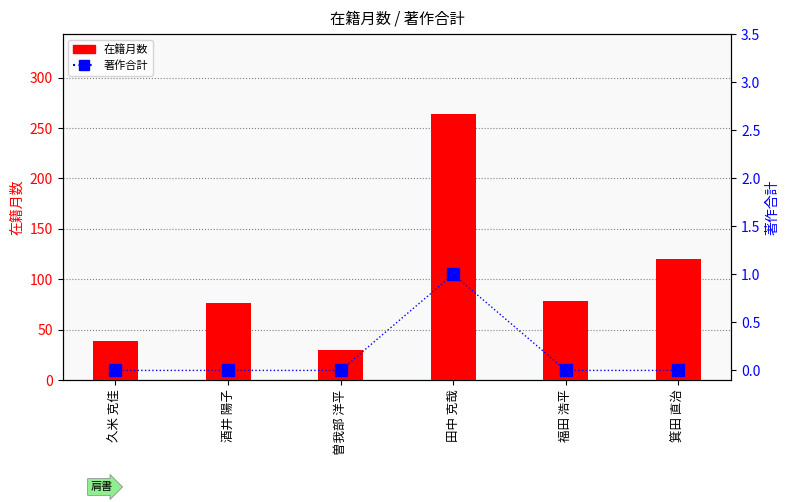

Rank the series by their average value, from highest to lowest.

在籍月数, 著作合計